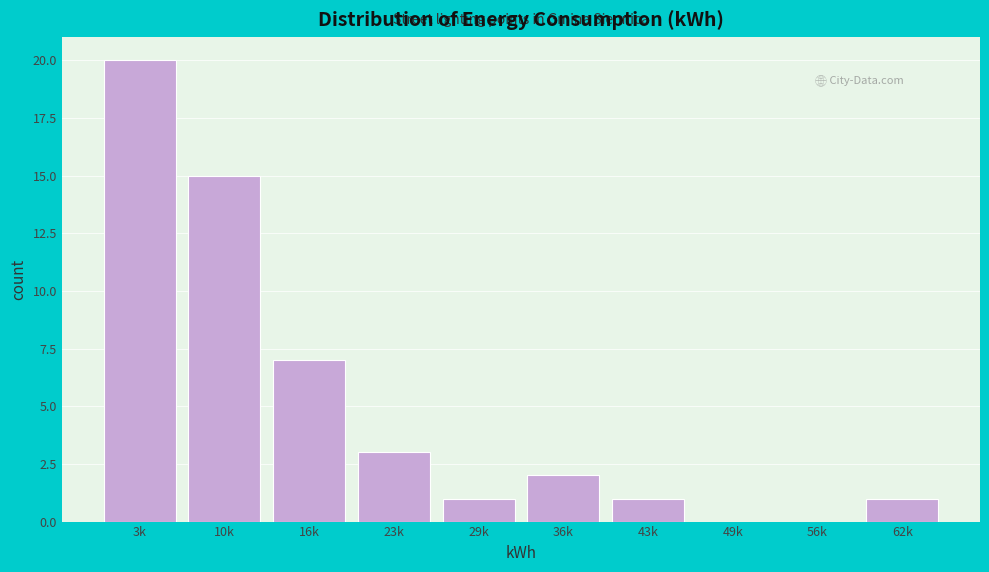

Reading left to right, list all the values displayed in this chart.

3k=20	10k=15	16k=7	23k=3	29k=1	36k=2	43k=1	49k=0	56k=0	62k=1